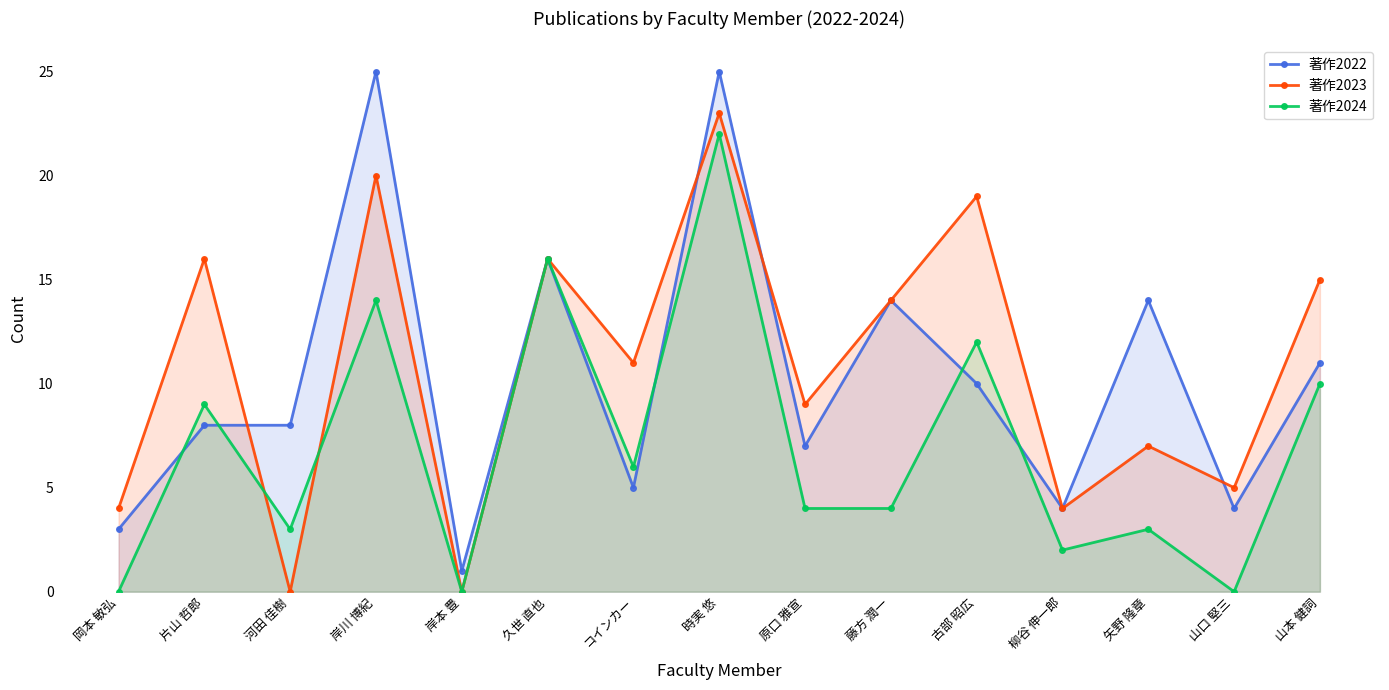

Where is the first local maximum for 著作2024?

片山 哲郎